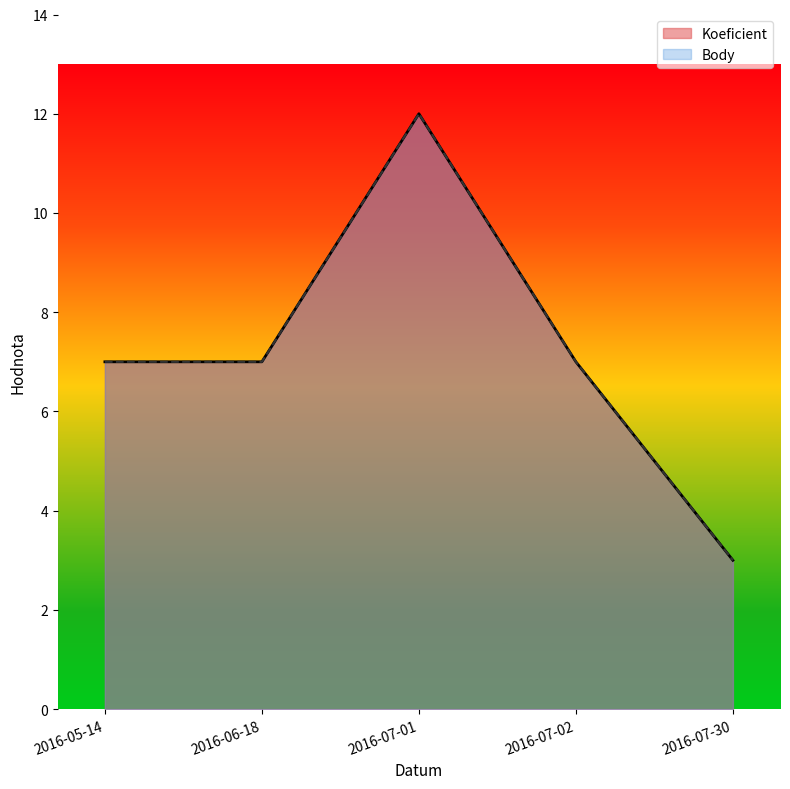

List the series in order of their peak value, highest first.

Koeficient, Body